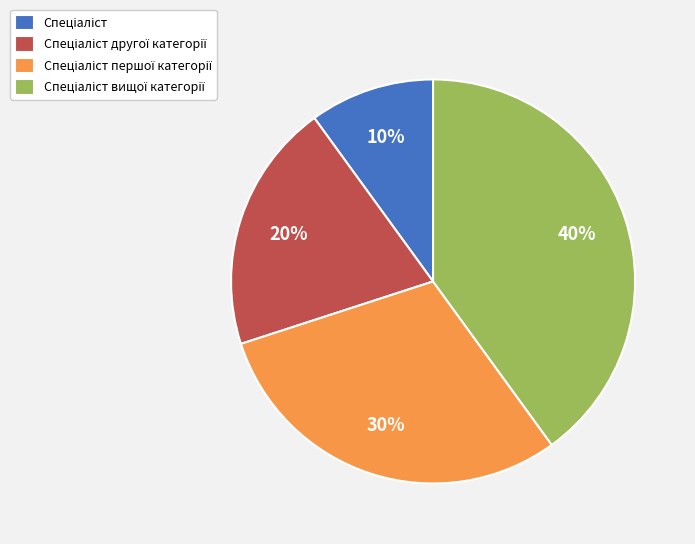

To the nearest percent, what is the difference between the largest and smallest slice percentages?

30%